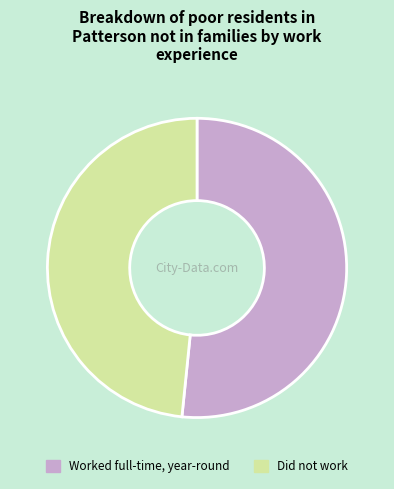

True or false: Worked full-time, year-round accounts for 52% of the total.

True